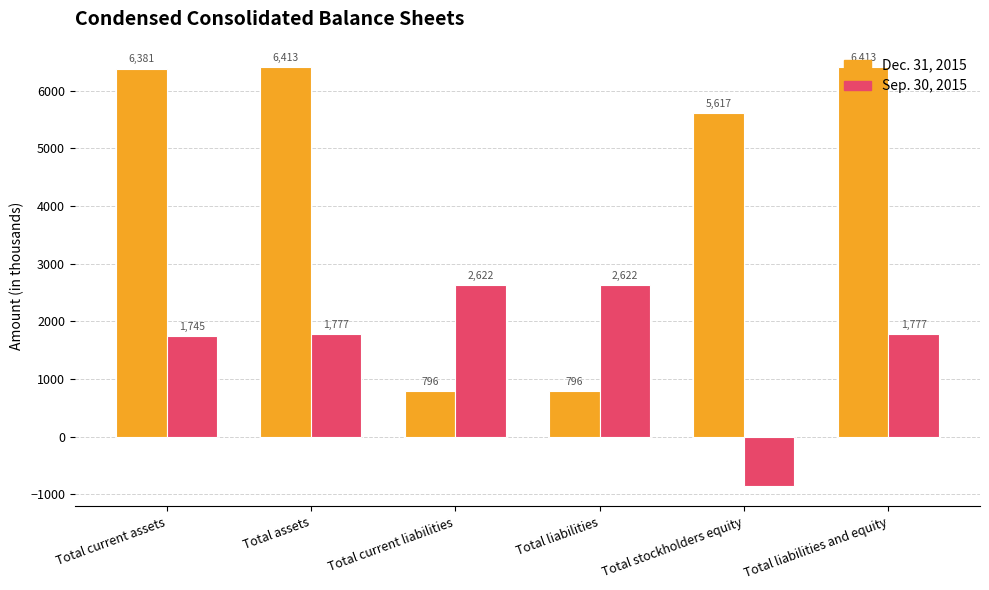

How many bars are there in each group?

2